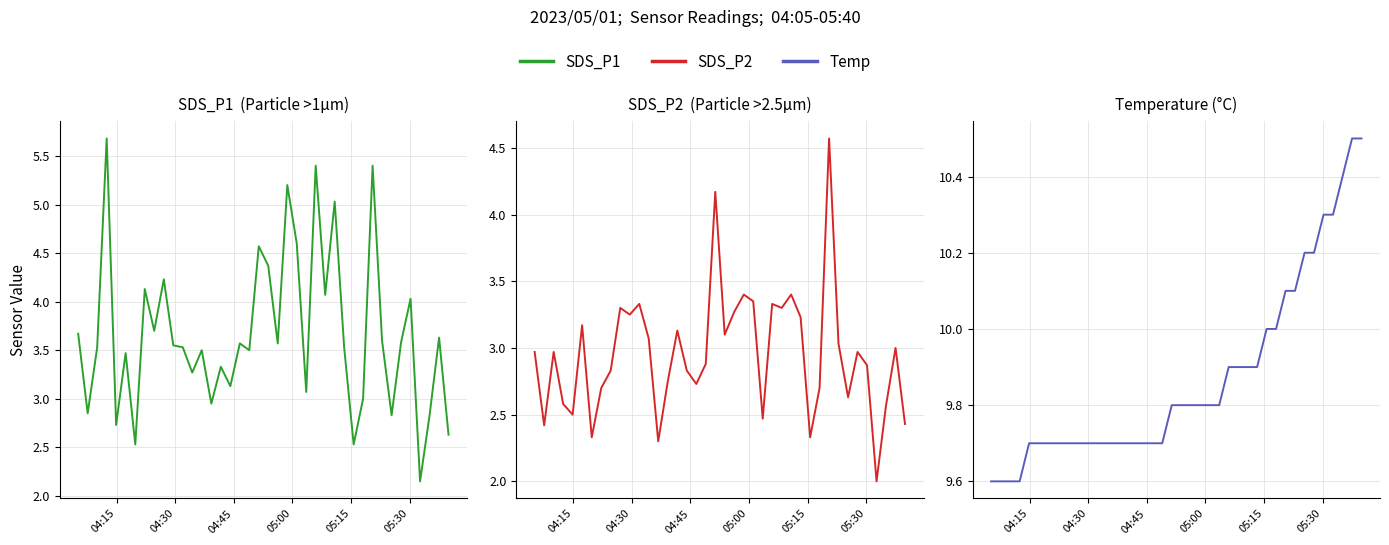

What is the minimum value shown in the chart?

2.0